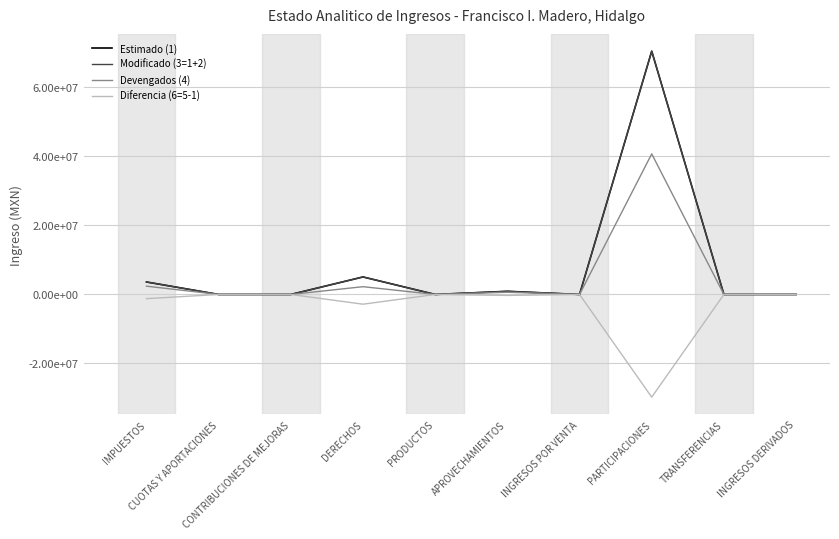

What position from the right is INGRESOS DERIVADOS?

1